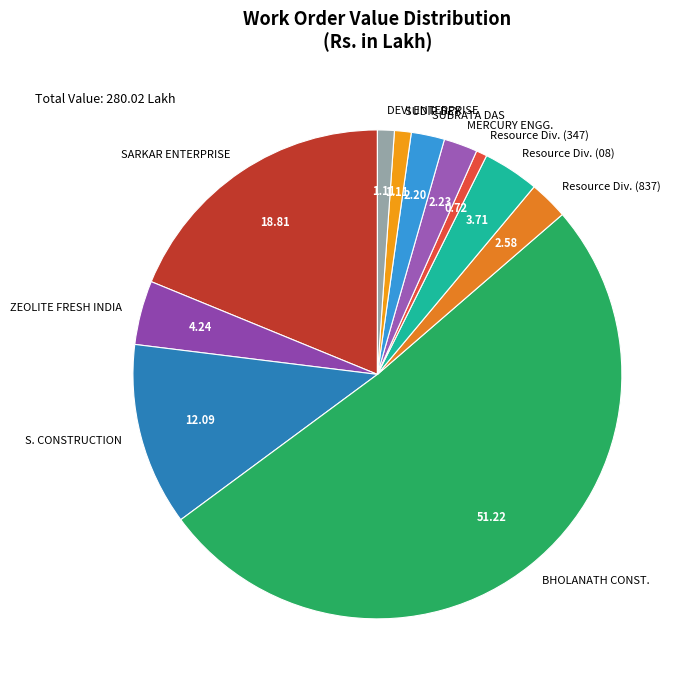

Which category accounts for the majority?

BHOLANATH CONST.